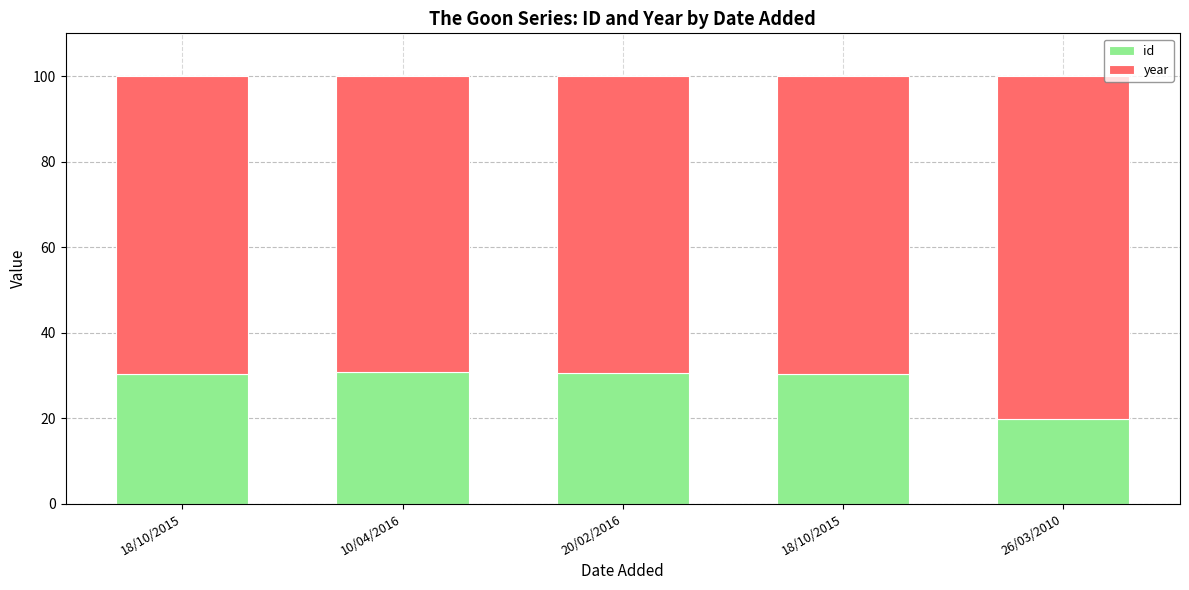

At which category is the sum across all series the highest?

10/04/2016